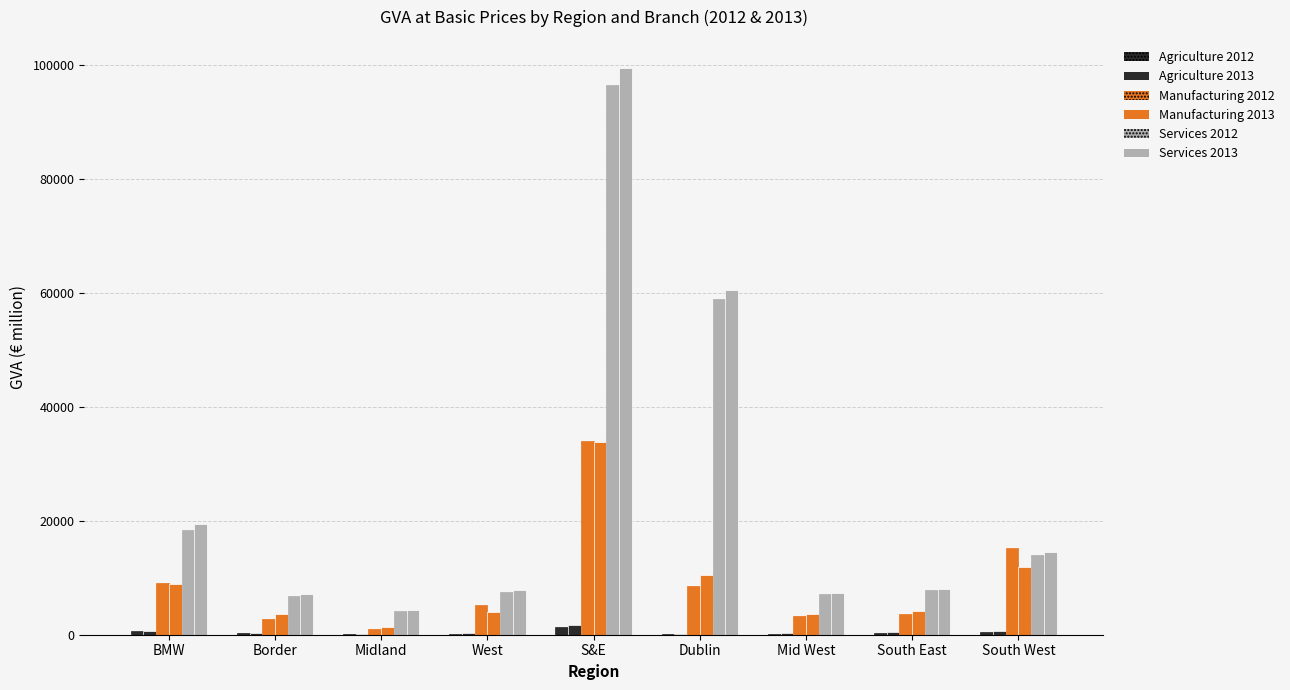

At which category does the chart reach its minimum across all series?

Dublin